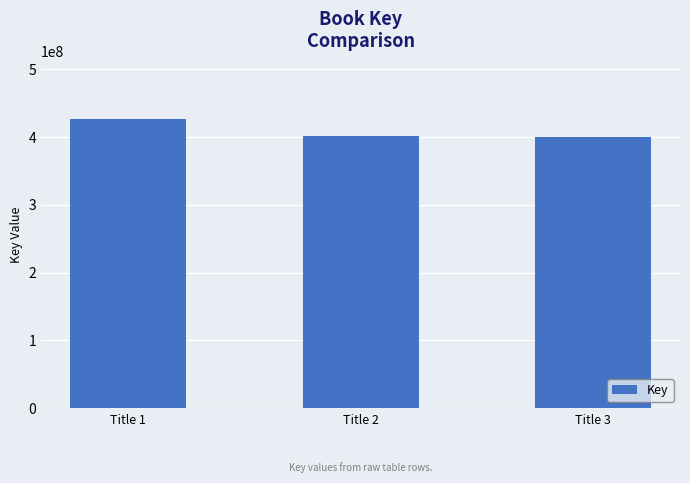

What is the value of the 1st bar from the left?

426817276